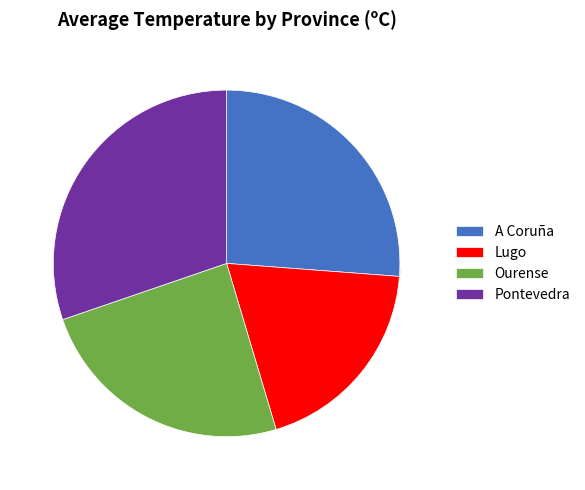

Is A Coruña the majority of the pie?

No